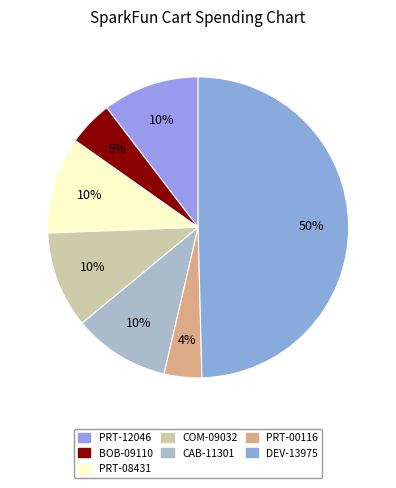

Which category has the smallest portion of the pie?

PRT-00116